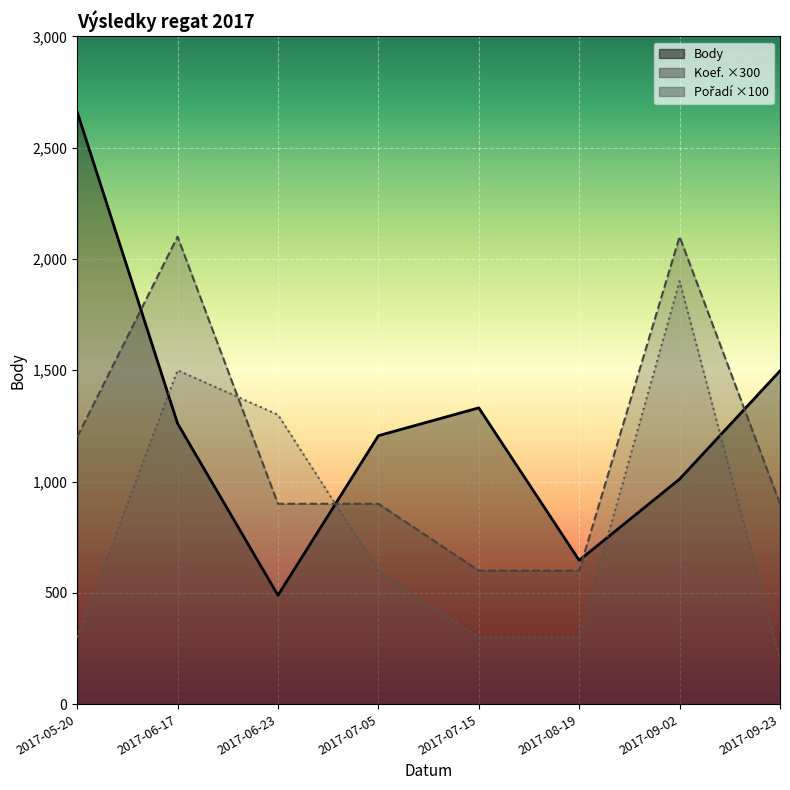

What is the difference between the second highest and second lowest values in the Pořadí series?

1200